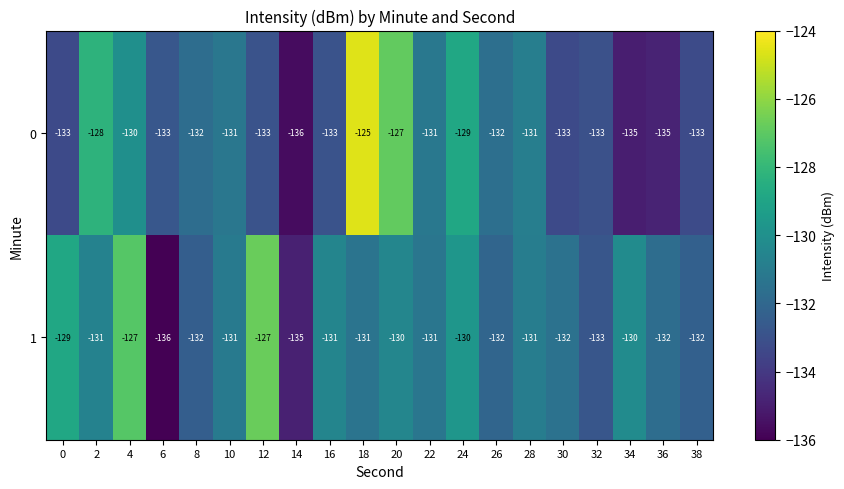

How many categories are shown in the chart?

20